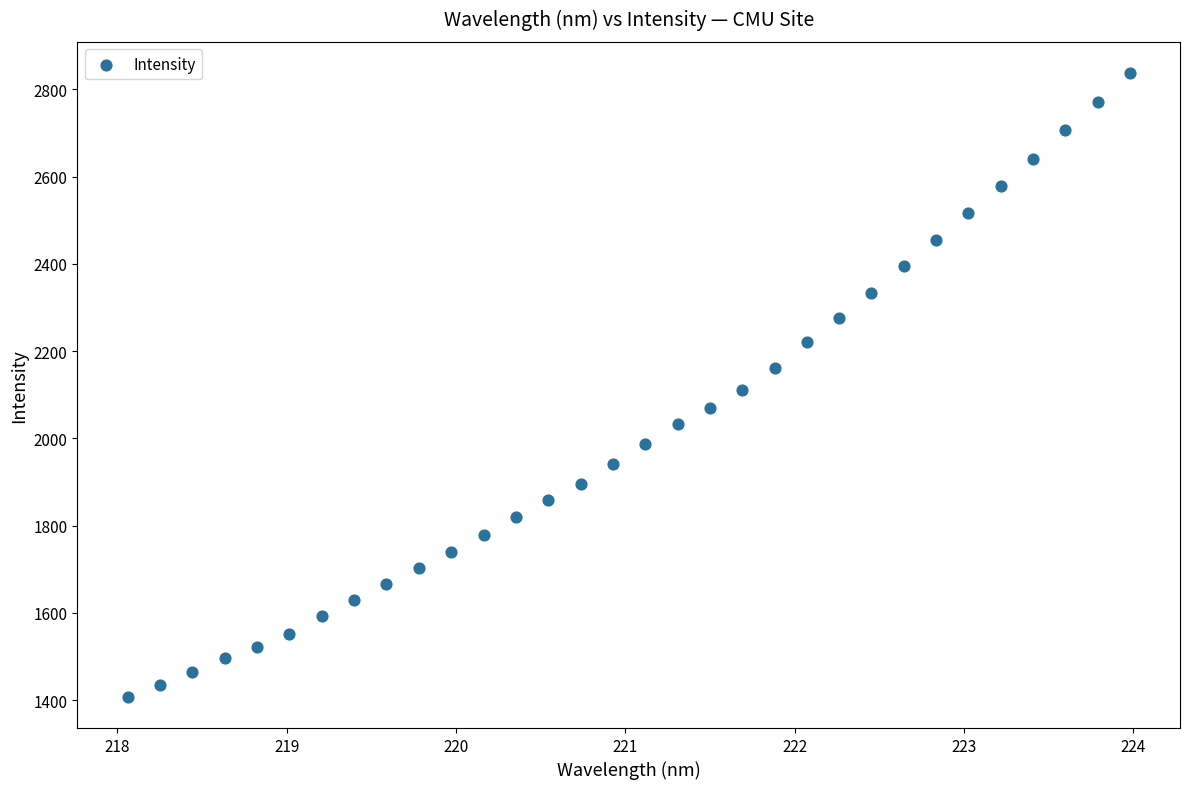

What is the range of X values (max minus min)?

5.9